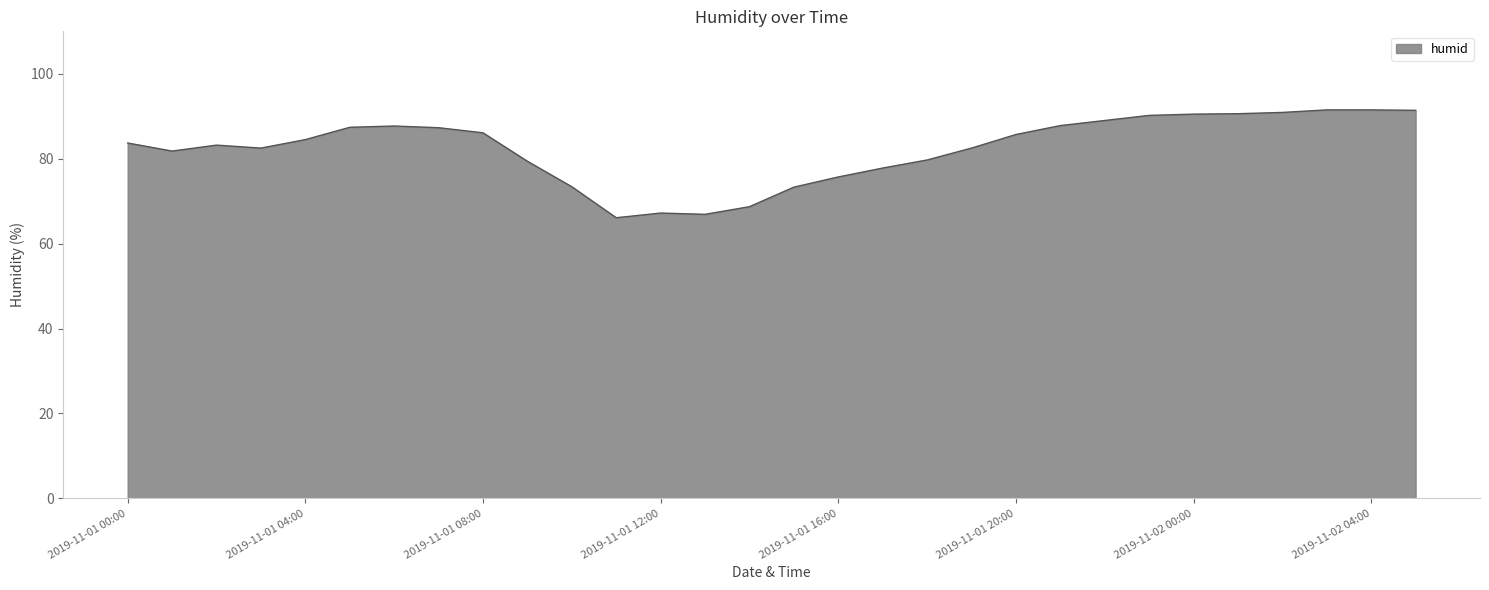

What is the minimum value shown in the chart?

66.1